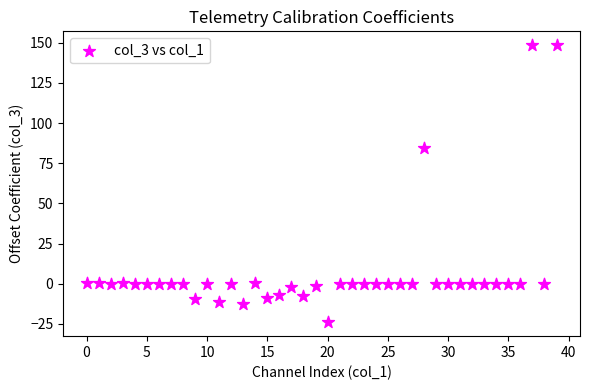

What is the range of Y values (max minus min)?

172.5